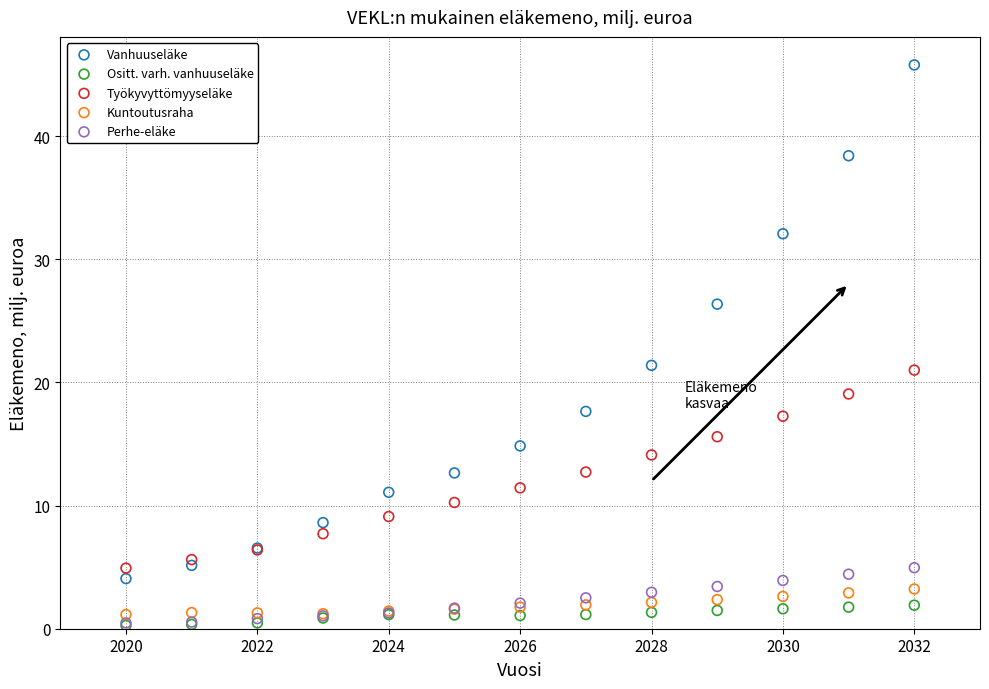

Which series has the widest spread of Y values?

Vanhuuseläke